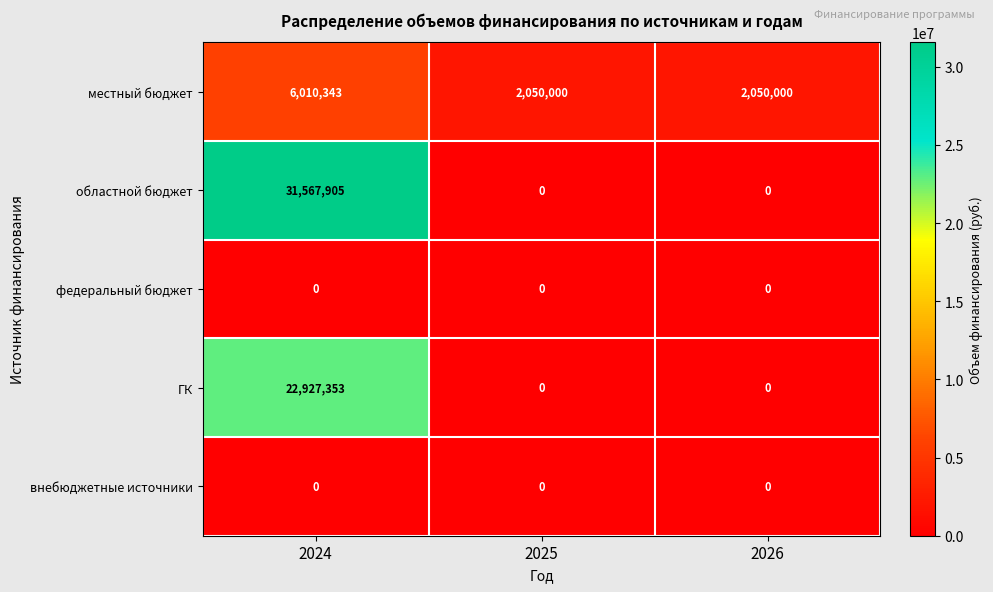

Which series has the largest total across all categories?

областной бюджет